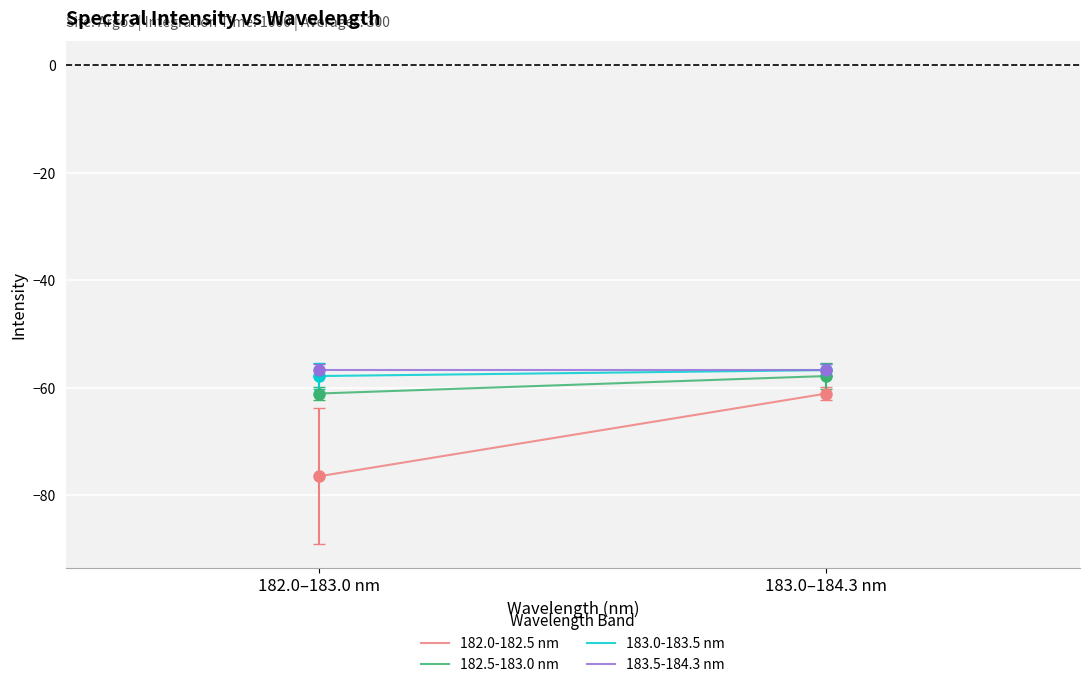

Which series has the largest total across all categories?

183.5-184.3 nm